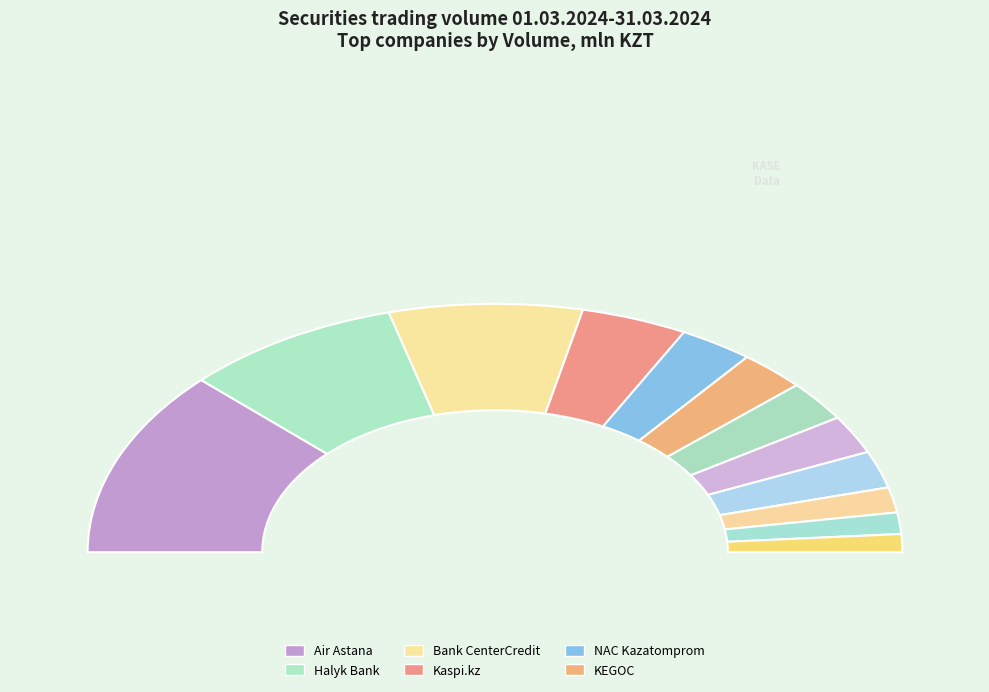

How many segments does this pie chart have?

12